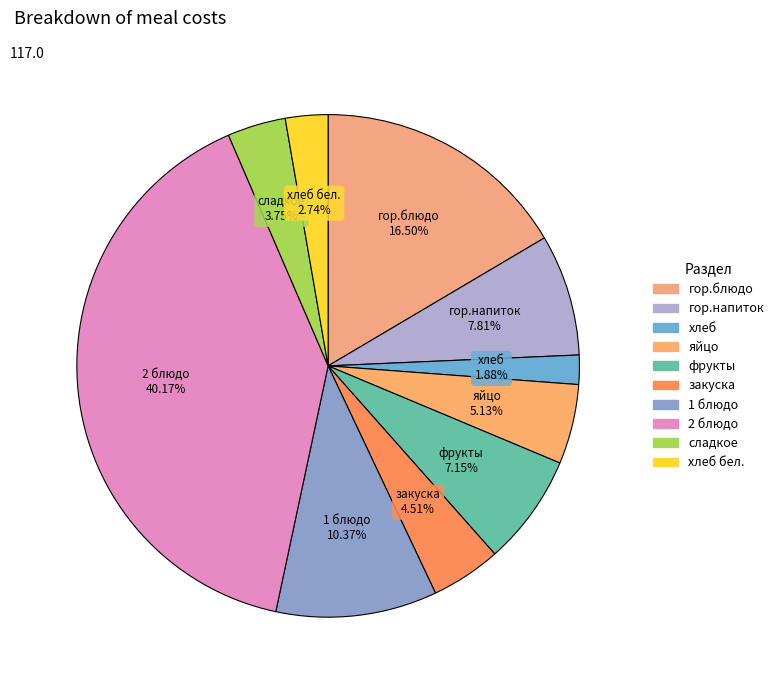

To the nearest percent, what is the combined percentage of 2 блюдо and хлеб бел.?

43%